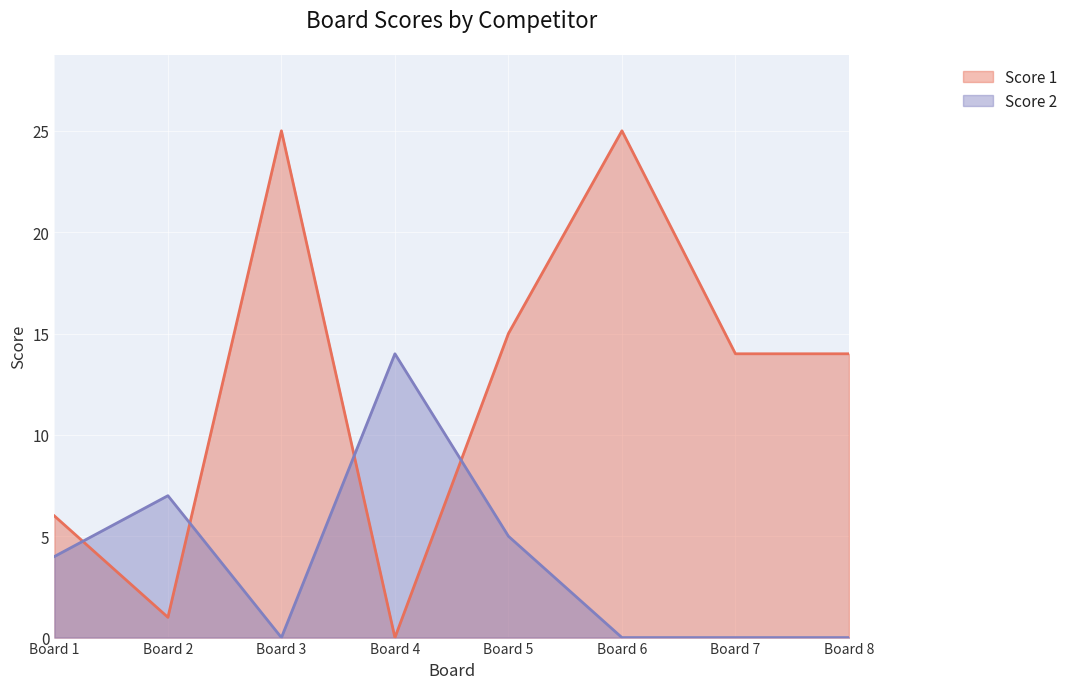

What are all the series names shown in the legend?

Score 1, Score 2